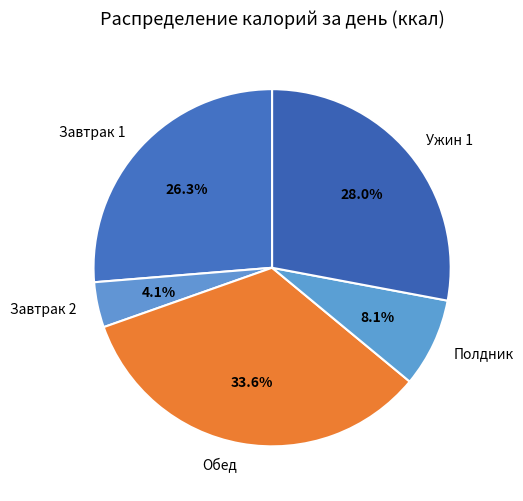

What percentage is NOT represented by Ужин 1?

72.0%